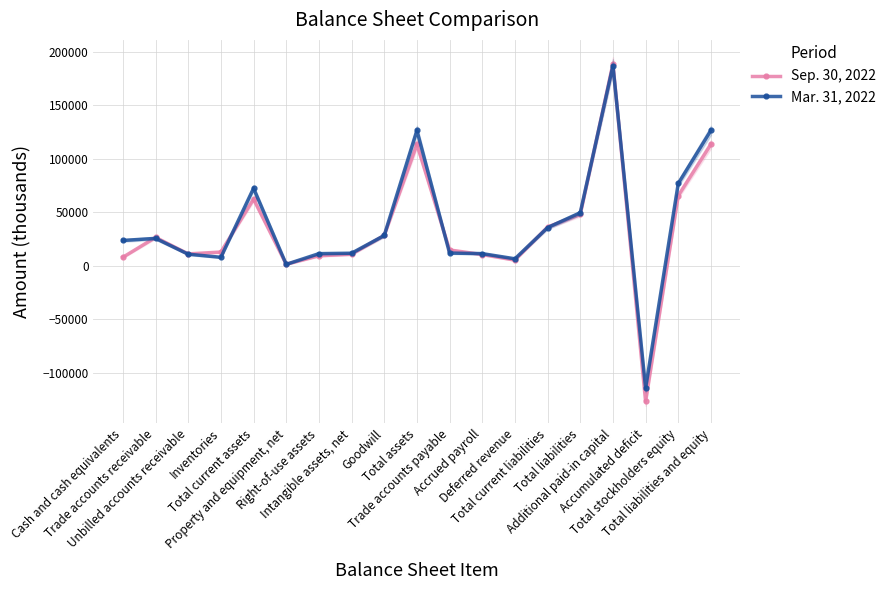

Reading left to right, transcribe all the data shown in this chart.

Sep. 30, 2022: Cash and cash equivalents=7991	Trade accounts receivable=26540	Unbilled accounts receivable=11139	Inventories=12874	Total current assets=62282	Property and equipment, net=1462	Right-of-use assets=9415	Intangible assets, net=10824	Goodwill=28340	Total assets=113419	Trade accounts payable=14796	Accrued payroll=10550	Deferred revenue=5381	Total current liabilities=36178	Total liabilities=47940	Additional paid-in capital=188459	Accumulated deficit=-126361	Total stockholders equity=65479	Total liabilities and equity=113419
Mar. 31, 2022: Cash and cash equivalents=23689	Trade accounts receivable=25628	Unbilled accounts receivable=10870	Inventories=7980	Total current assets=72363	Property and equipment, net=1392	Right-of-use assets=11382	Intangible assets, net=11780	Goodwill=28340	Total assets=126383	Trade accounts payable=11926	Accrued payroll=11409	Deferred revenue=6566	Total current liabilities=35687	Total liabilities=49520	Additional paid-in capital=186720	Accumulated deficit=-114099	Total stockholders equity=76863	Total liabilities and equity=126383